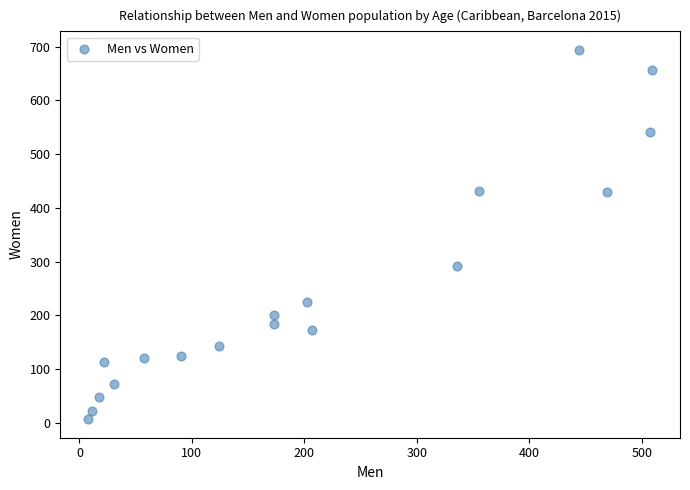

What Y value in the scatter plot is closest to 350?

292